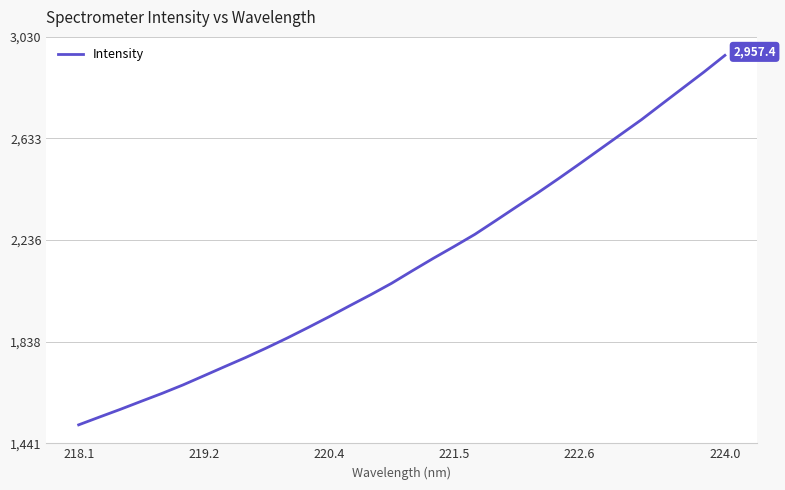

What is the difference between the maximum and minimum values?

1443.9